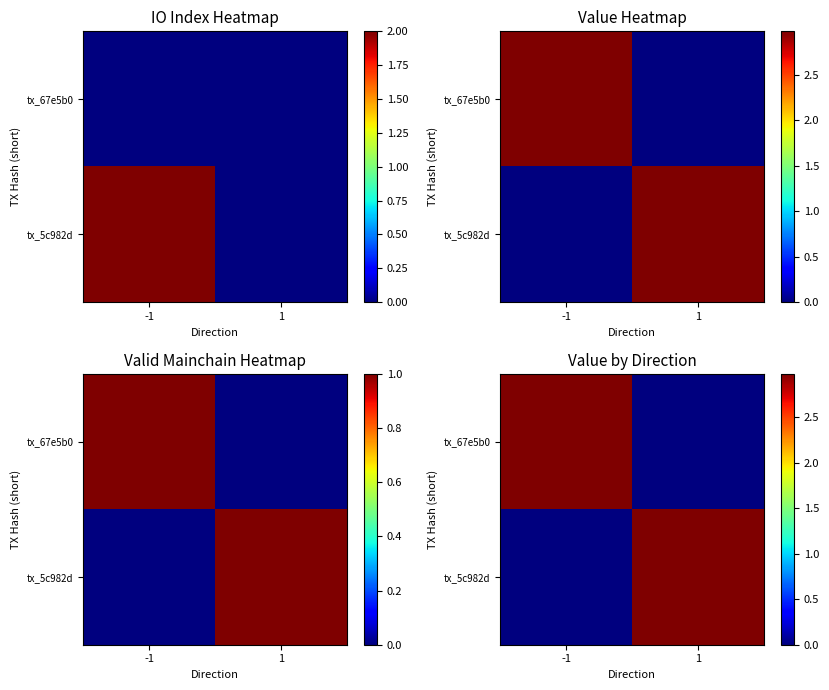

The tx_5c982d series shows 0.0 at -1. True or false?

True